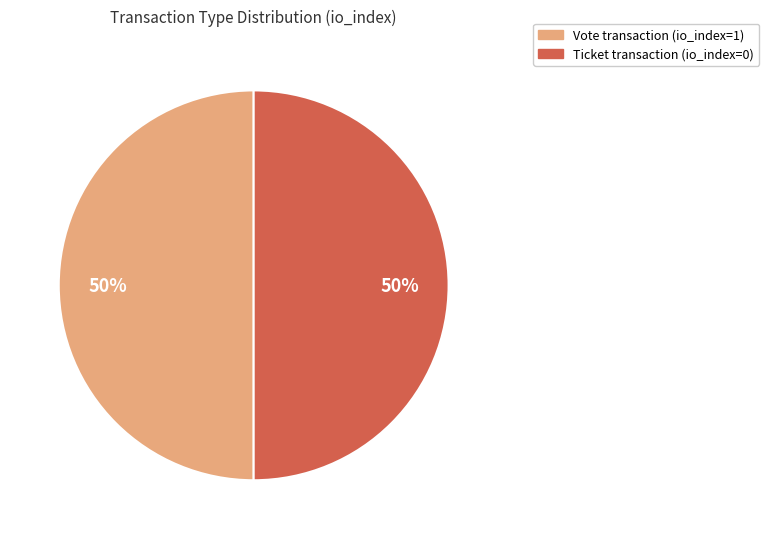

To the nearest percent, what is the average slice percentage?

50%